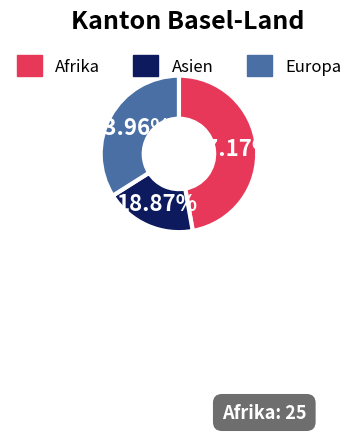

Between Afrika and Asien, which is larger?

Afrika